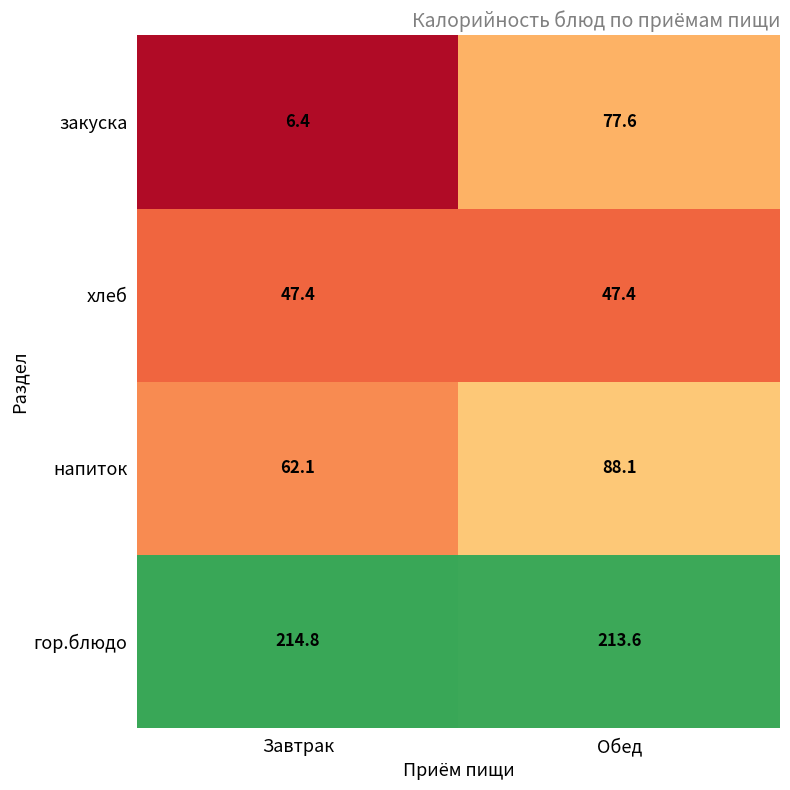

Where does the гор.блюдо series first go above 214?

Завтрак